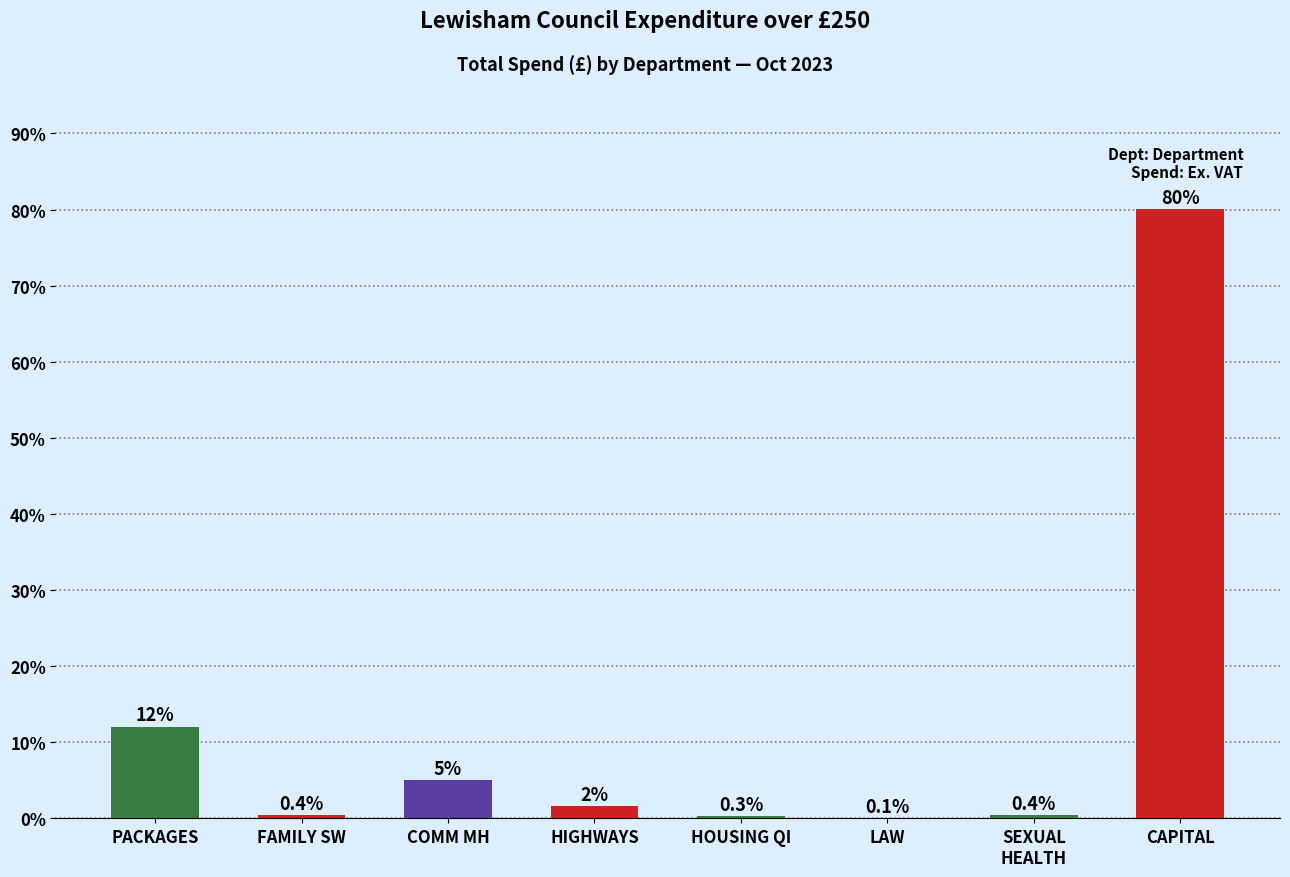

Count the number of categories in the chart.

8